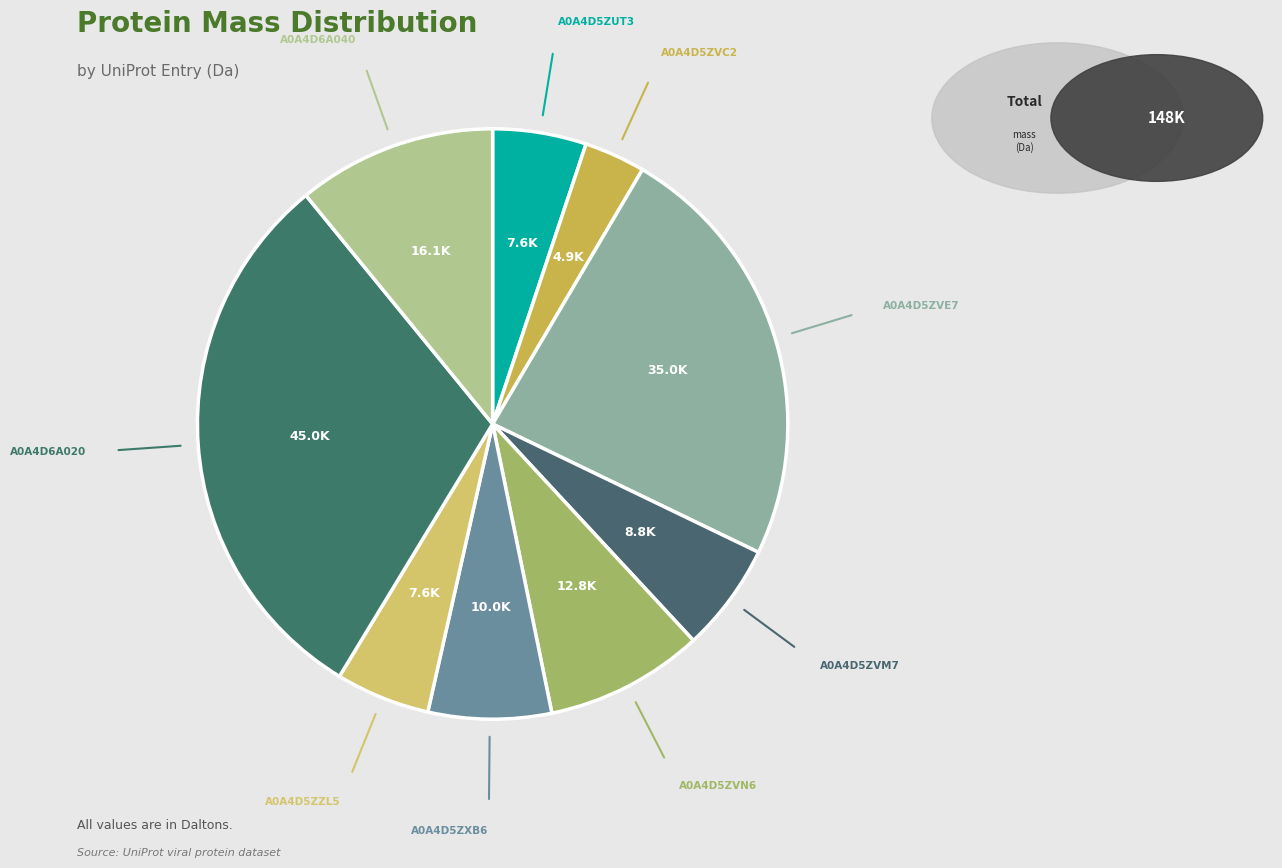

Is there any slice that represents more than half of the pie?

No